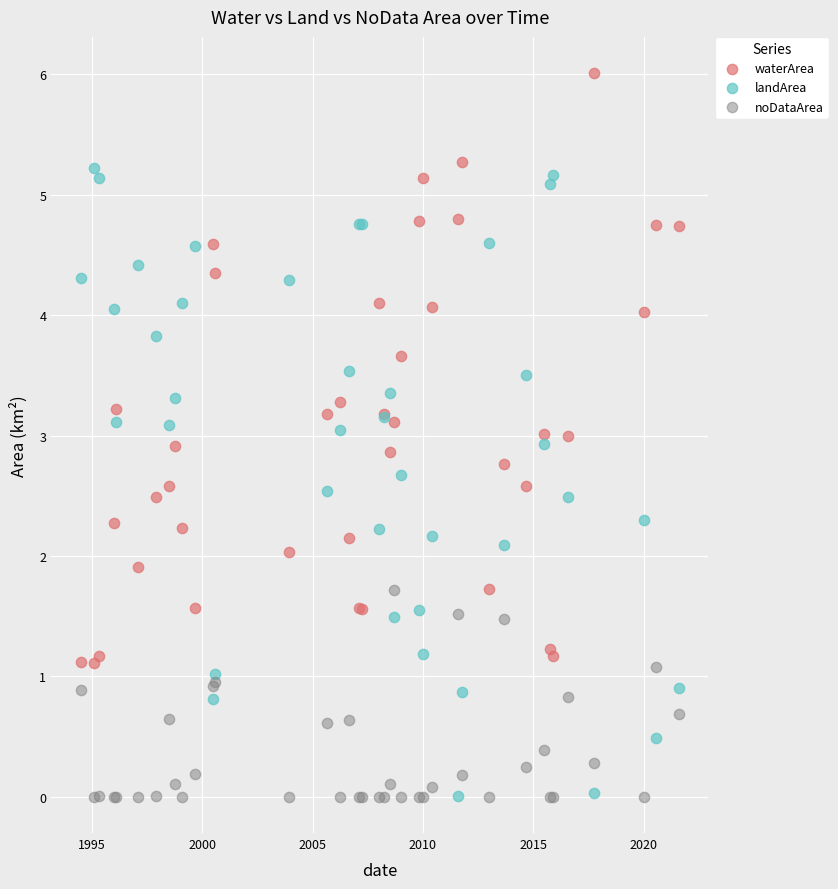

Which series reaches the maximum Y coordinate?

waterArea